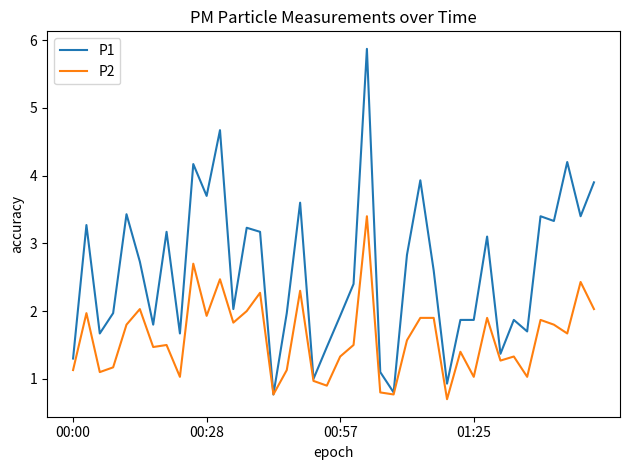

Count the number of data series in this chart.

2